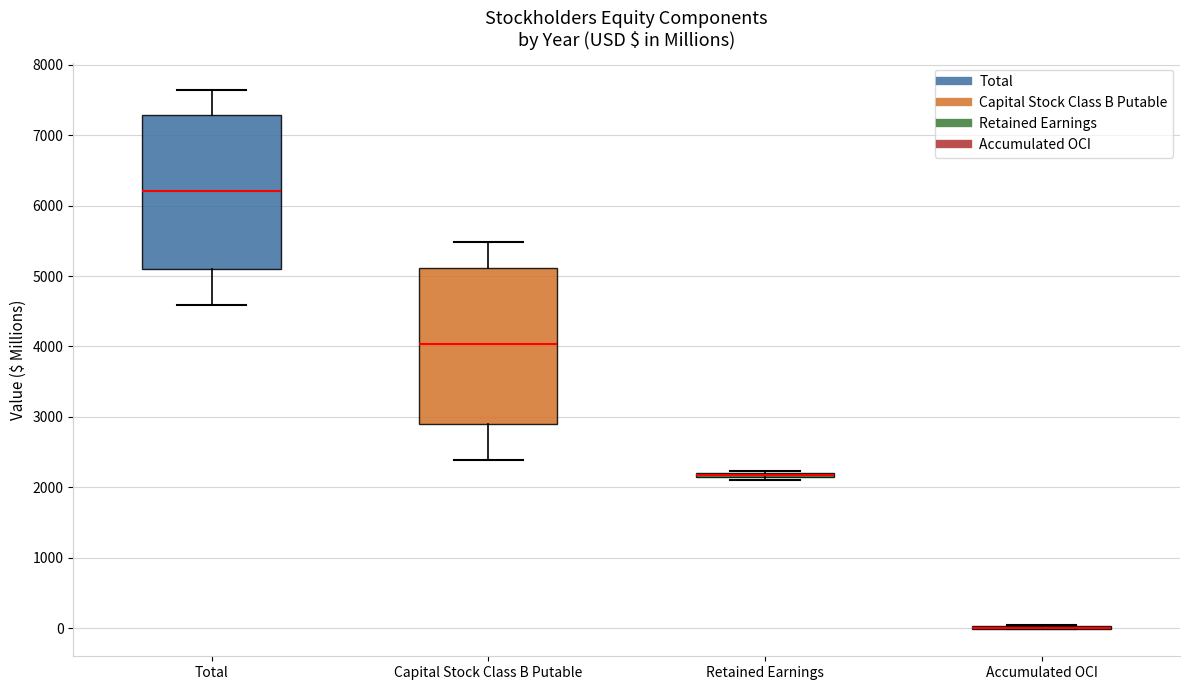

Where is the lower edge of the box for Total on the y-axis? The values are not printed on the chart, so give them approximately, as read against the axis.

5100